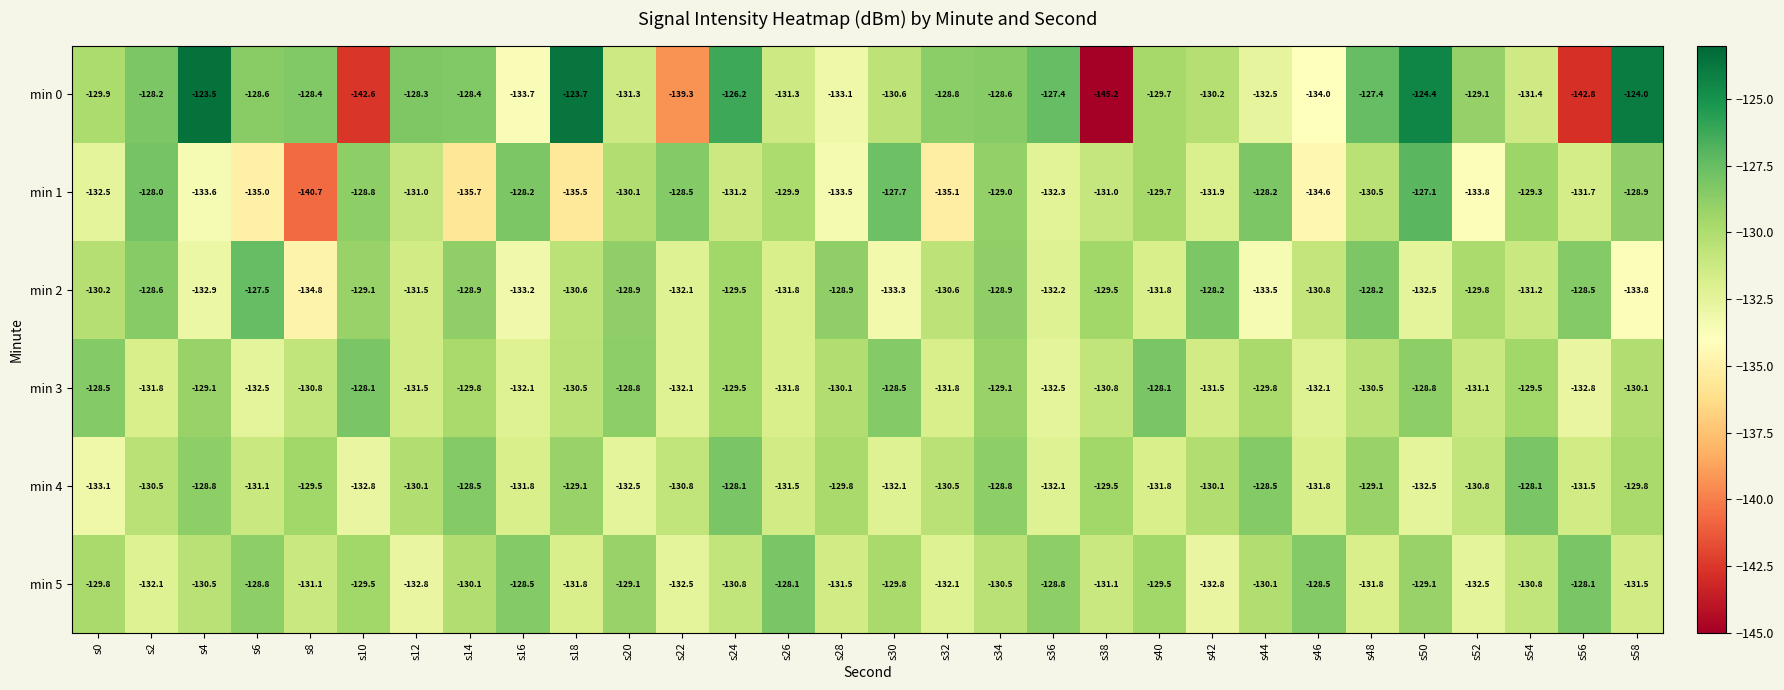

Rank the series at s8 from highest to lowest value.

min 0, min 4, min 3, min 5, min 2, min 1